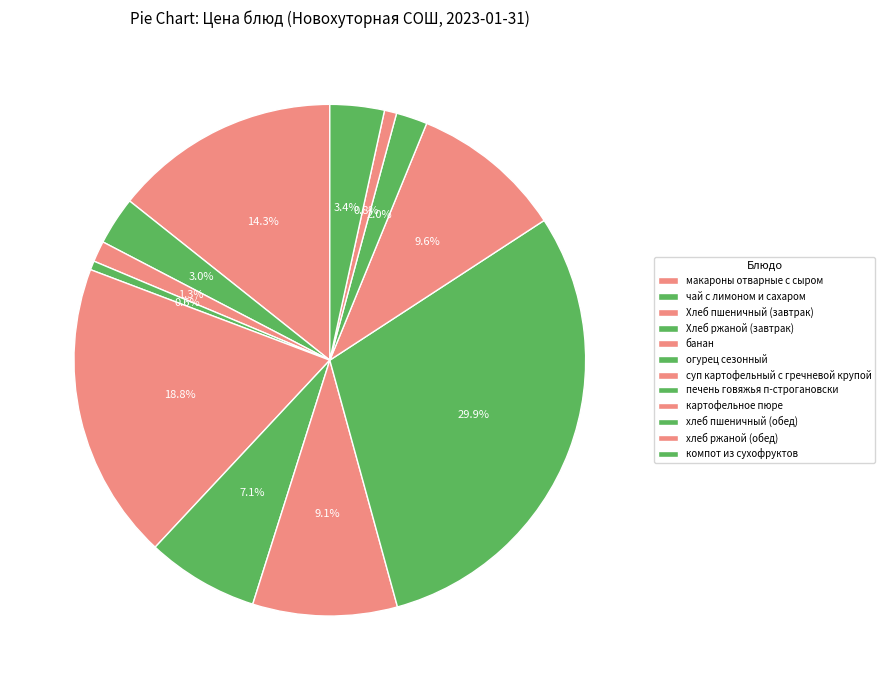

Does чай с лимоном и сахаром account for over 50% of the chart?

No